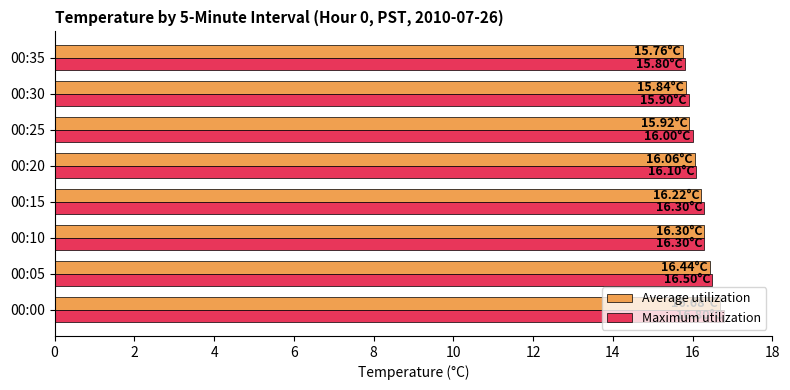

What is the average value of the Average utilization series?

16.2